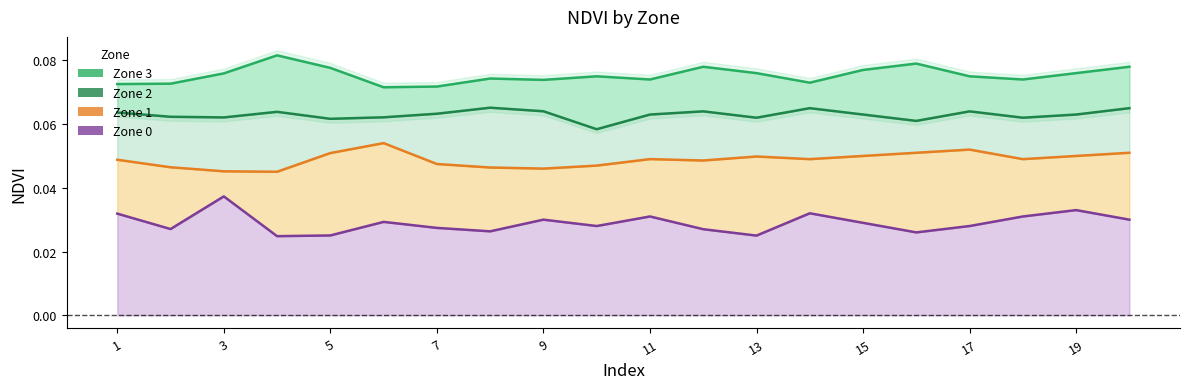

List the series in order of their peak value, lowest first.

Zone 0, Zone 1, Zone 2, Zone 3